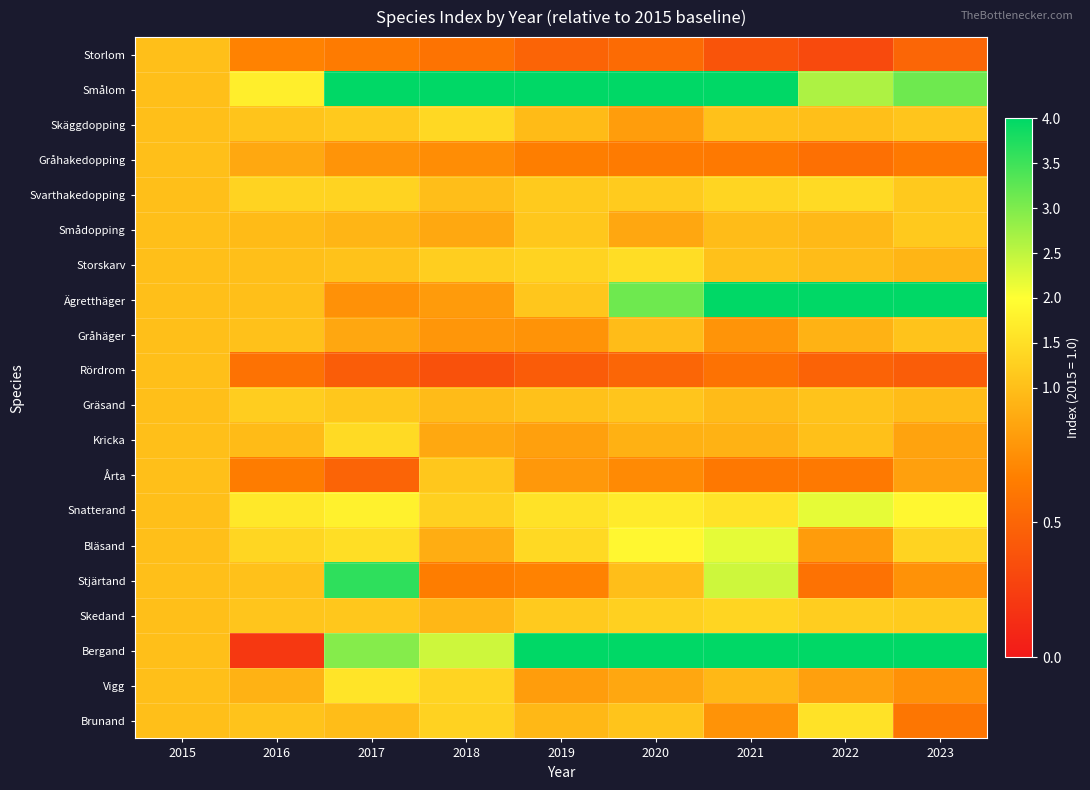

Which label corresponds to the smallest value in the chart?

2016